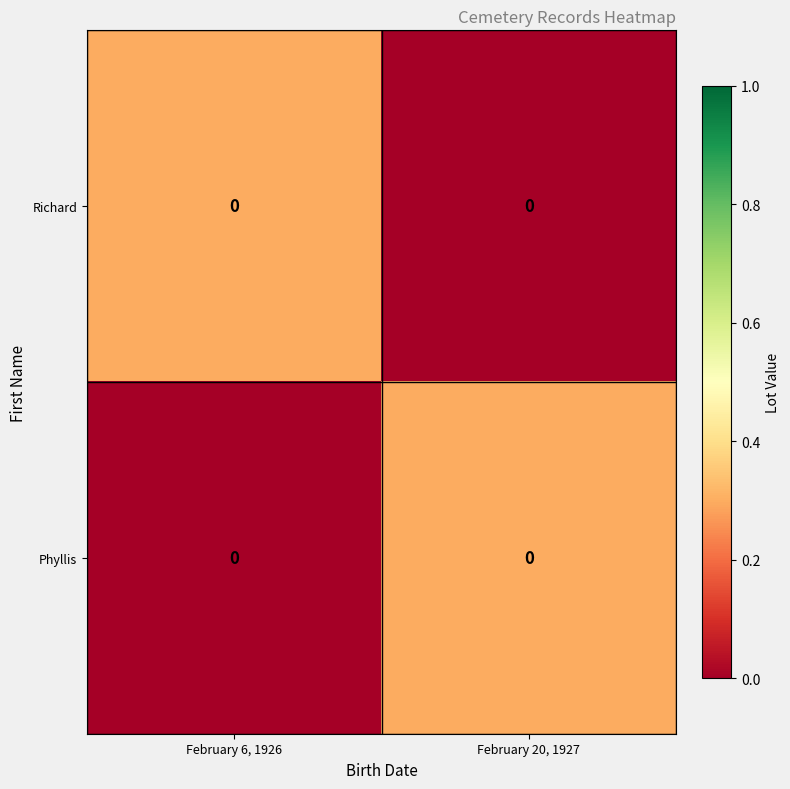

What is the spread (max minus min) of values at February 20, 1927?

0.3